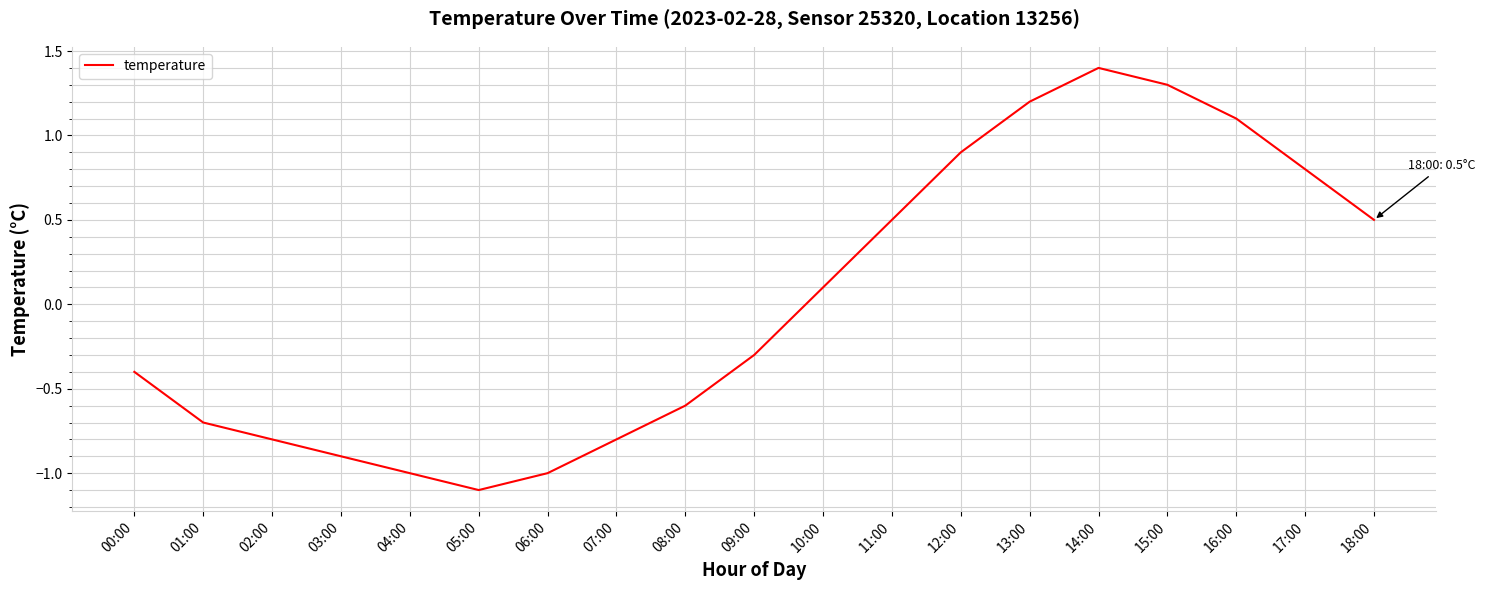

The value at 08:00 is -0.4. True or false?

False